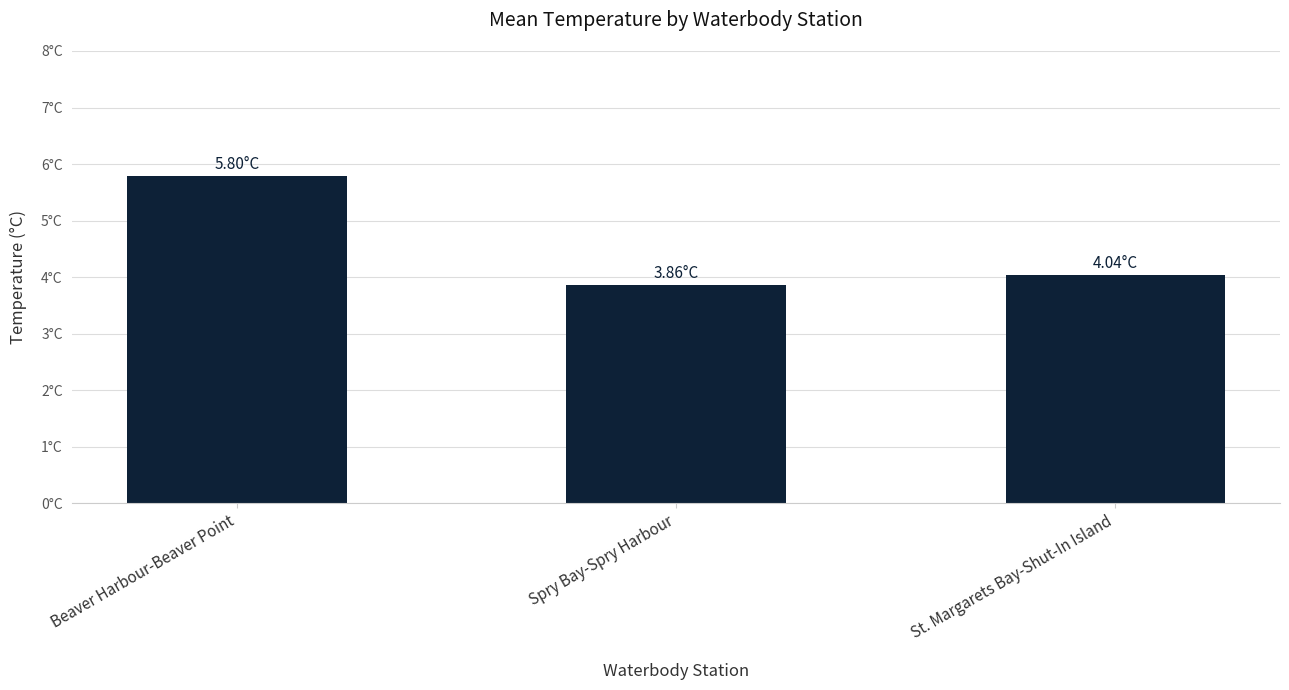

At which label does the data first exceed 4?

Beaver Harbour-Beaver Point